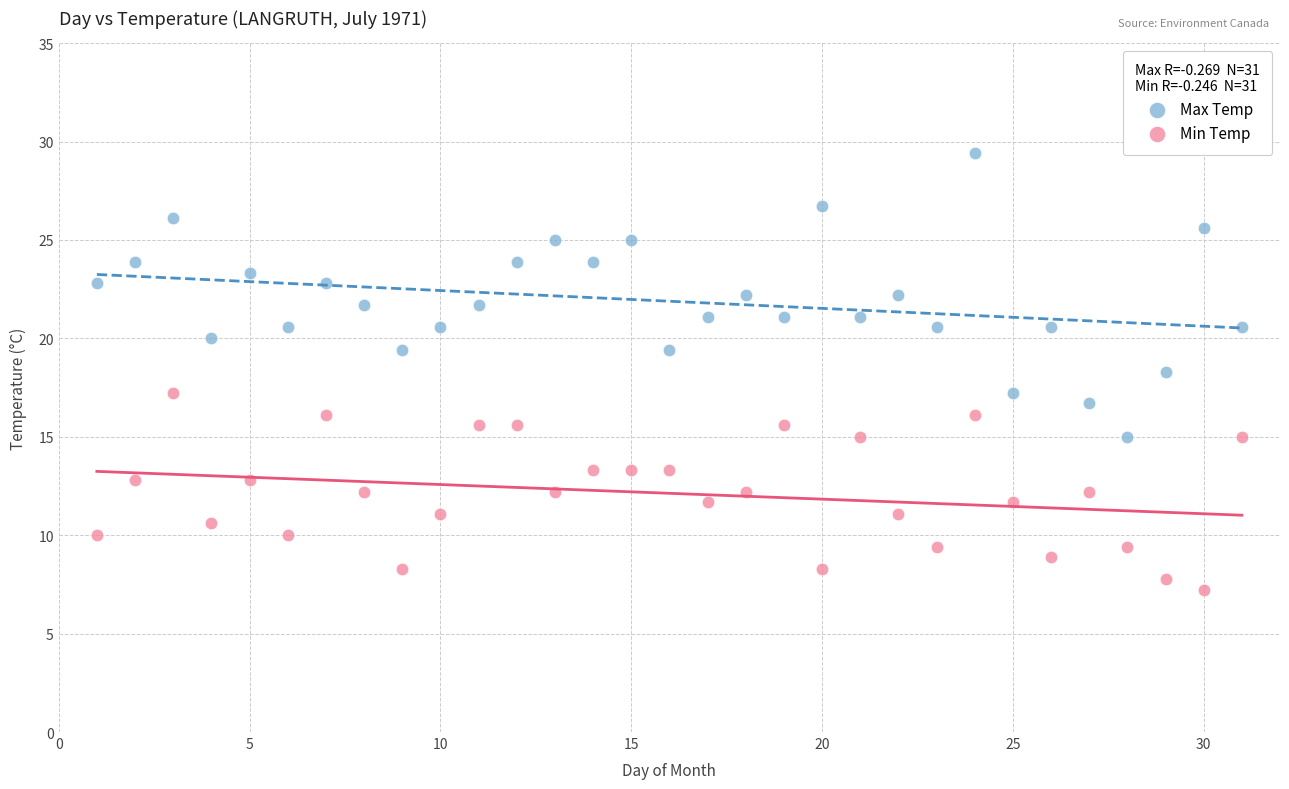

What are all the series names shown in the legend?

Max Temp, Min Temp